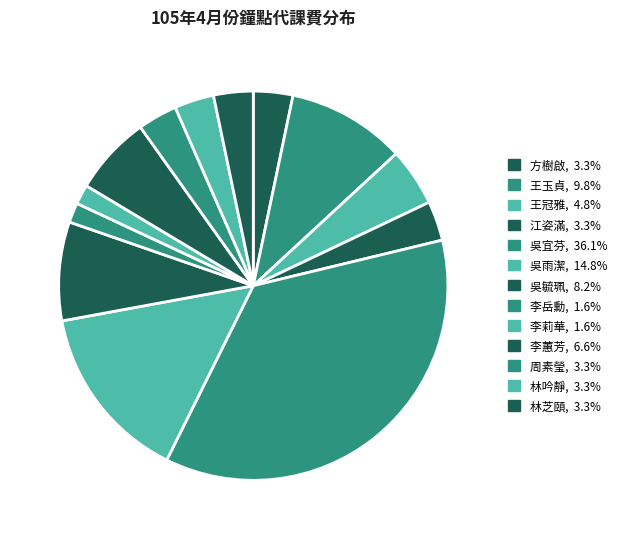

Count the number of slices in the pie.

13